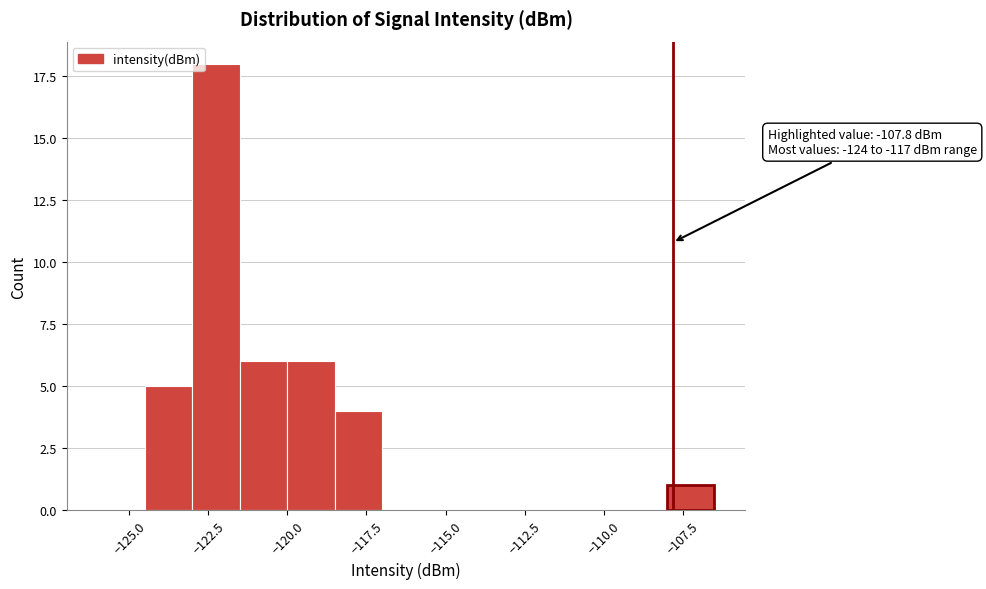

Around what value on the x-axis is the tallest bar? Give the approximate position of its centre, as read against the axis.

-122.0